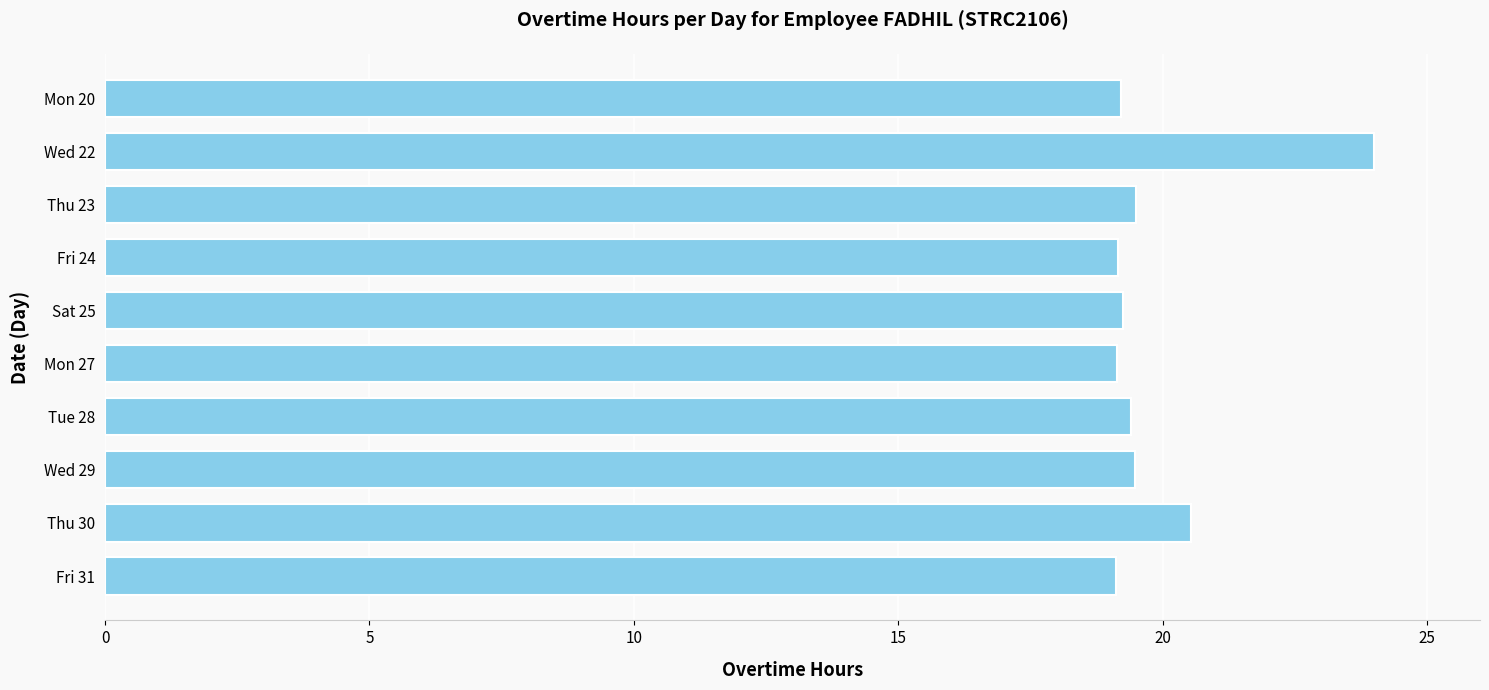

True or false: the data shows 12.4 at Mon 27.

False